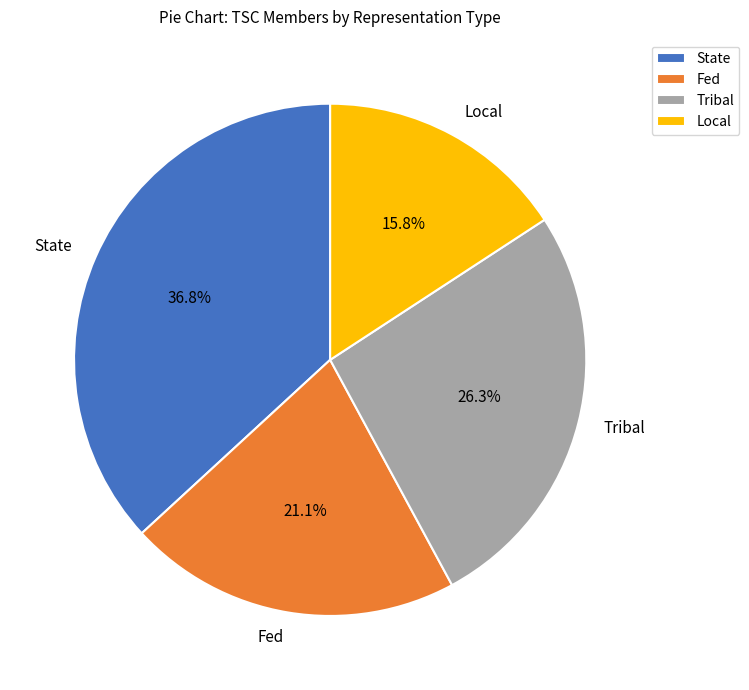

Combined, what portion of the pie is Tribal and Fed?

47.4%